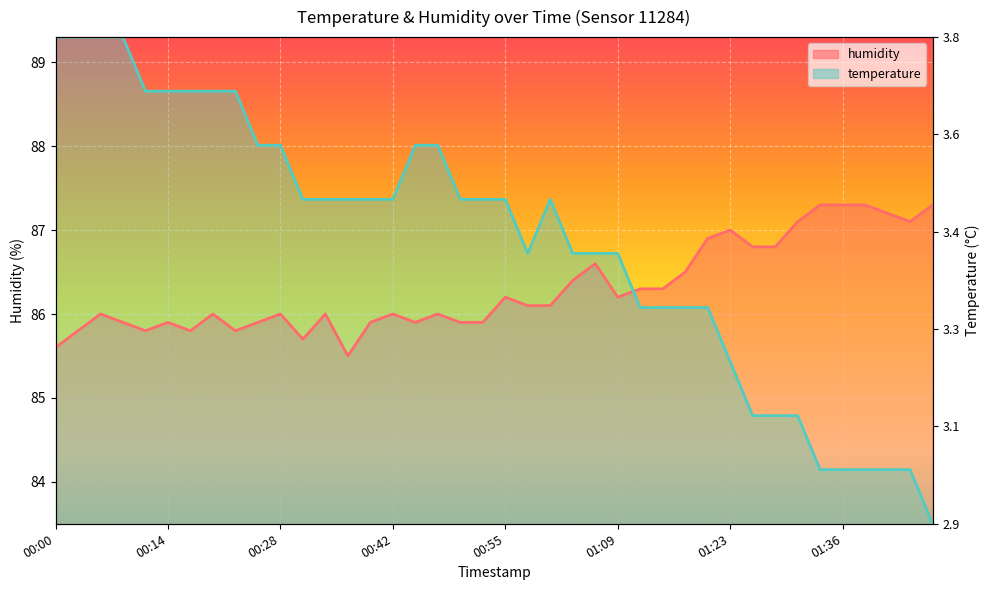

True or false: humidity has a value of 86.0 at 00:47.

True